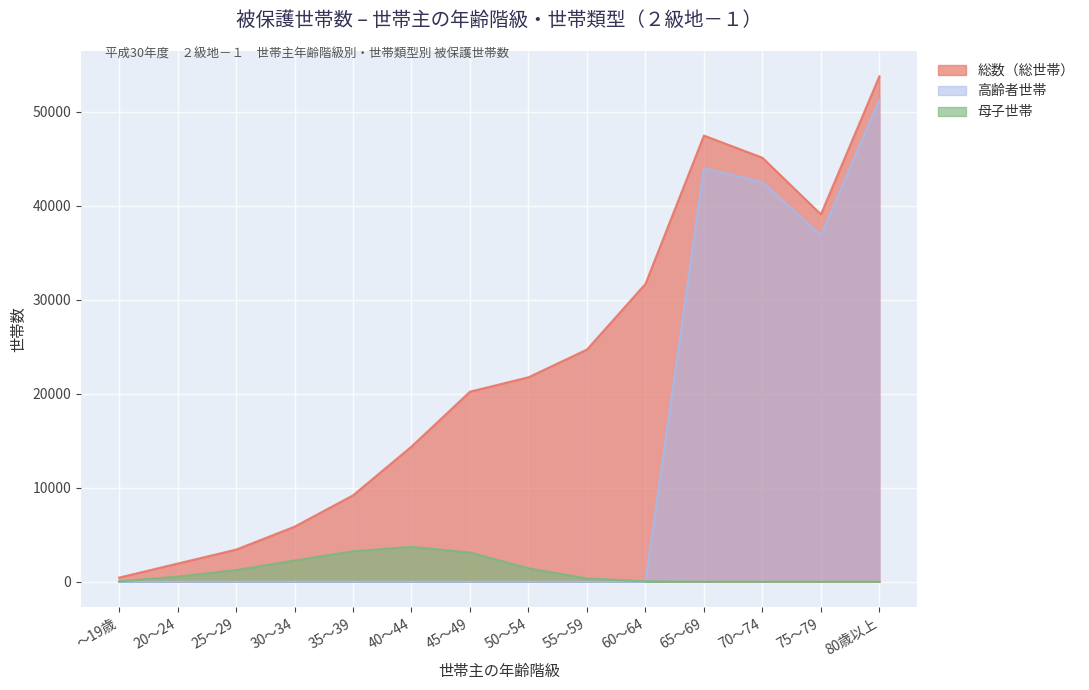

What is the greatest value displayed?

53771